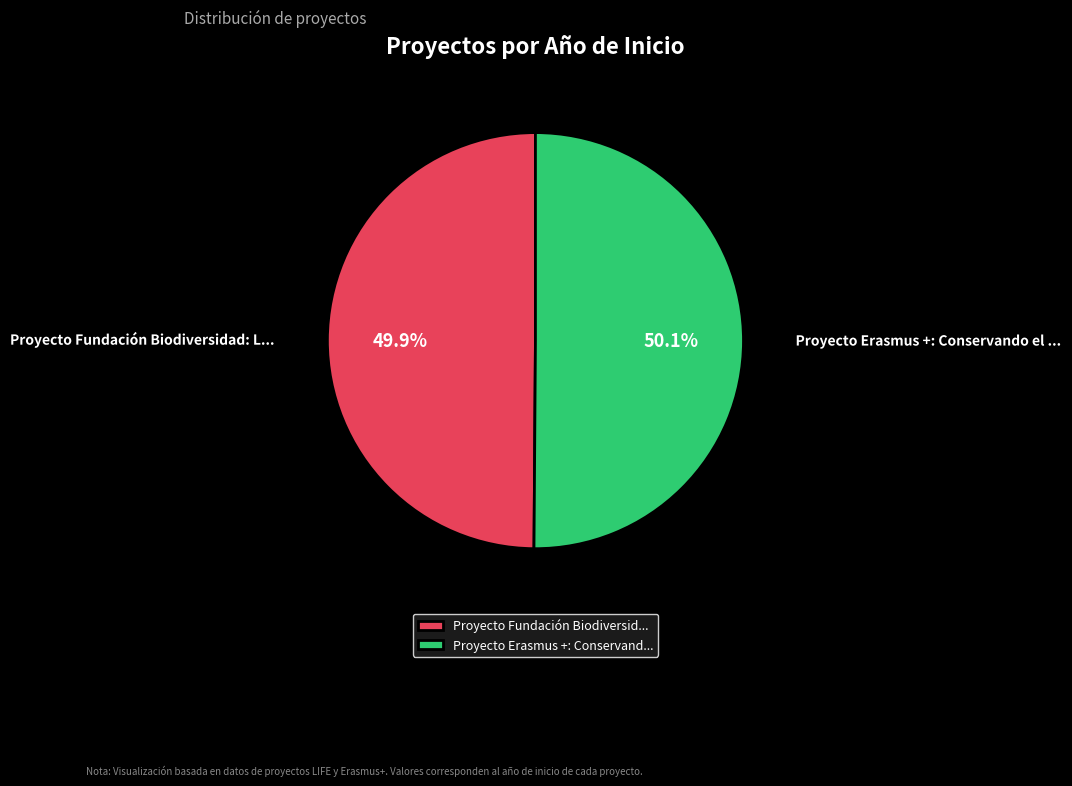

To the nearest percent, what is the average slice percentage?

50%